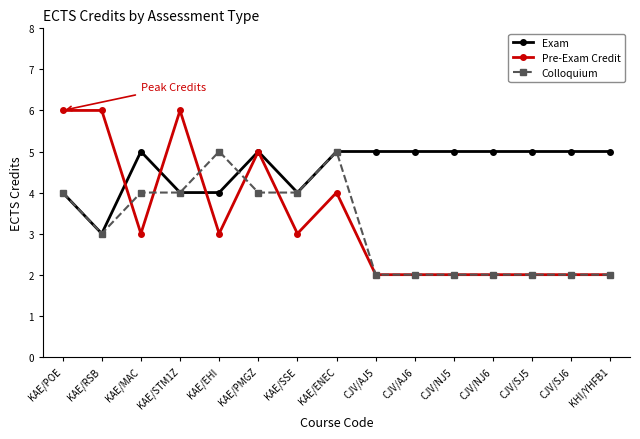

What is the difference between the highest and lowest values at KAE/RSB?

3